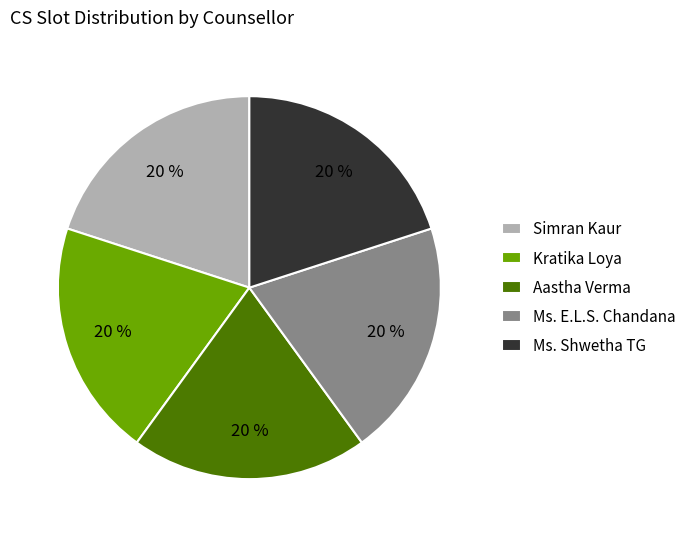

Is the sum of Kratika Loya and Simran Kaur greater than half?

No